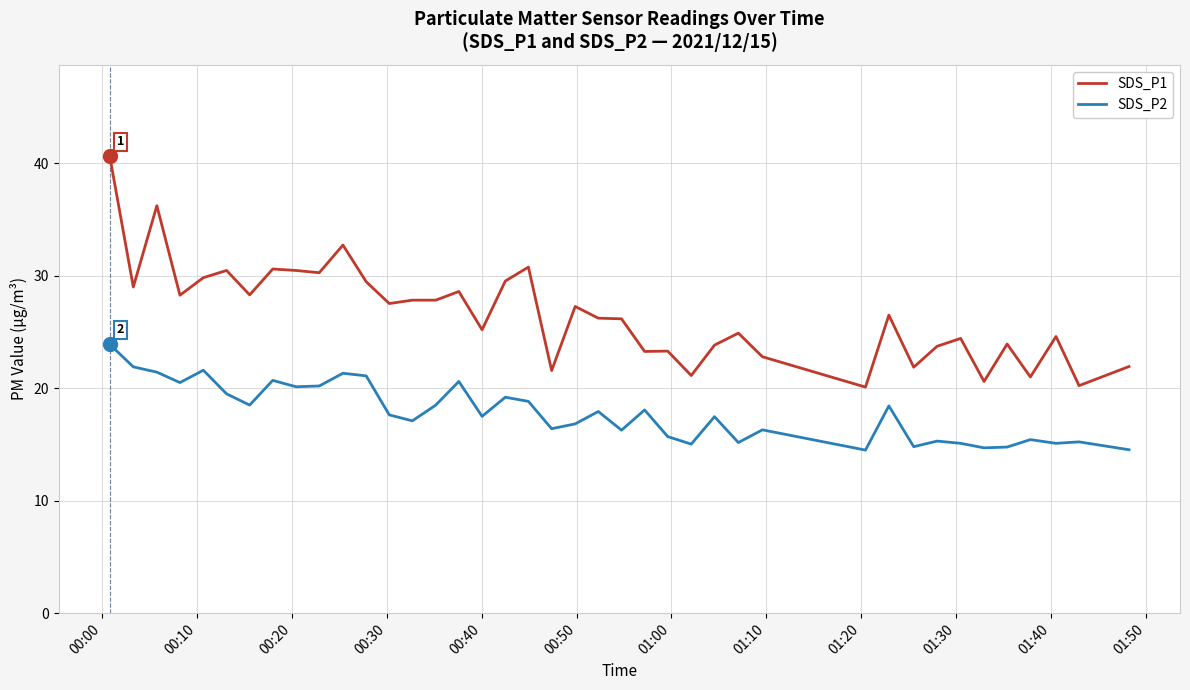

Rank the series by their average value, from highest to lowest.

SDS_P1, SDS_P2